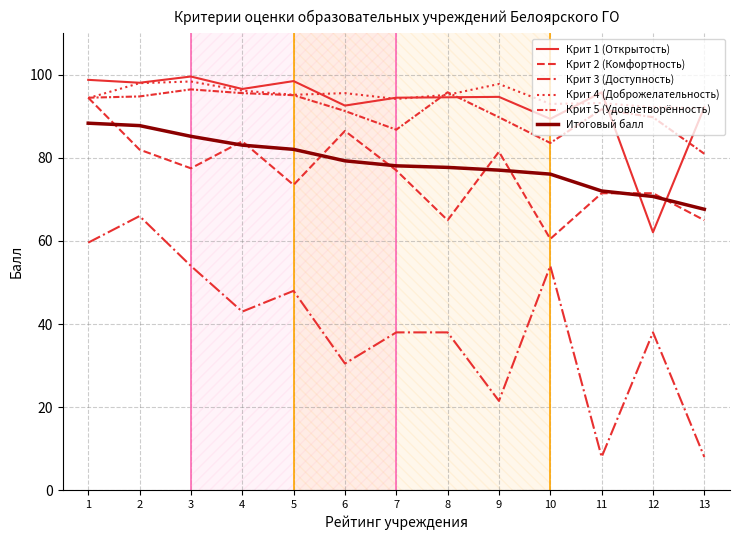

Reading left to right, what are all the values shown in this chart?

Крит 1 (Открытость): 98.8	98.1	99.6	96.6	98.5	92.6	94.5	94.6	94.7	89.4	95.8	62.1	92.2
Крит 2 (Комфортность): 94.5	82.0	77.5	84.0	73.5	86.5	77.0	65.0	81.5	60.5	71.5	71.5	65.0
Крит 3 (Доступность): 59.6	66.0	54.0	43.0	48.0	30.5	38.0	38.0	21.5	54.0	8.0	38.0	8.0
Крит 4 (Доброжелательность): 94.4	98.0	98.4	96.2	95.2	95.6	94.2	95.2	97.8	93.0	93.2	92.2	92.0
Крит 5 (Удовлетворённость): 94.5	94.8	96.5	95.6	95.1	91.3	86.8	95.8	89.8	83.6	91.7	89.8	81.0
Итоговый балл: 88.4	87.8	85.2	83.1	82.1	79.3	78.1	77.7	77.1	76.1	72.0	70.7	67.6